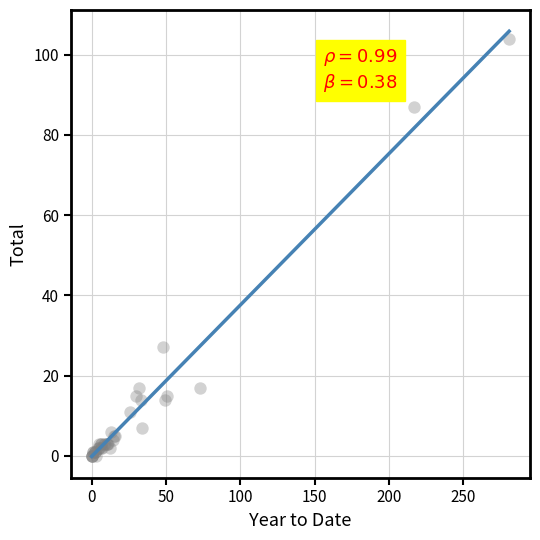

What Y value in the scatter plot is closest to 52?

27